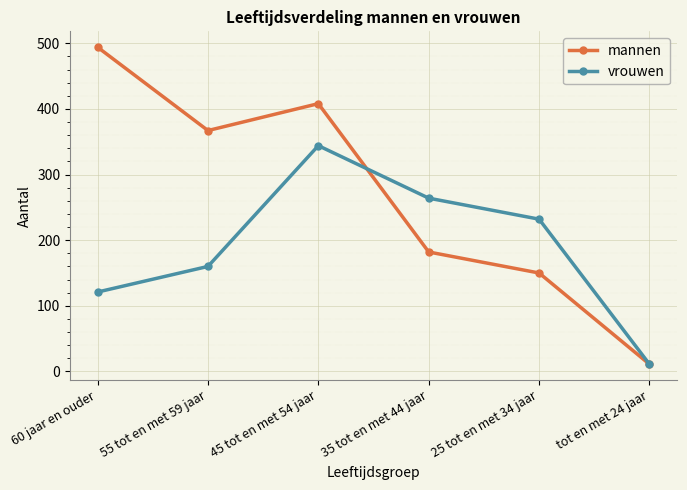

In vrouwen, how many points are higher than both neighbors (excluding endpoints)?

1